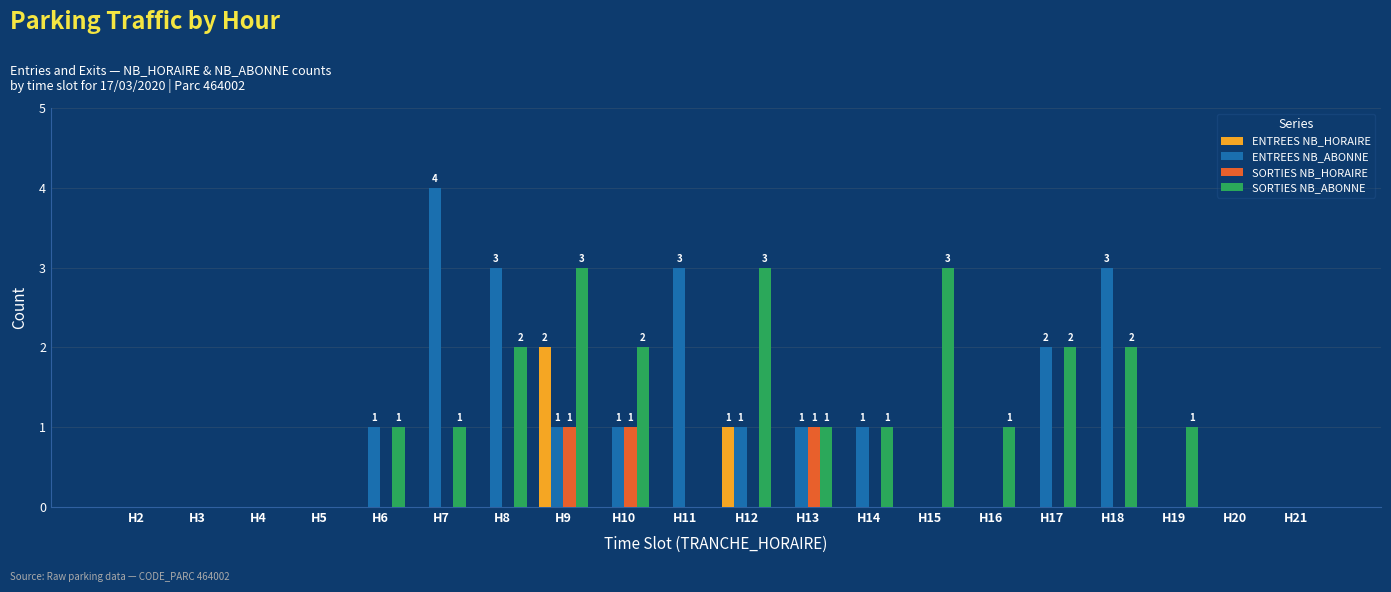

What is the approximate value of ENTREES NB_ABONNE at H8?

3